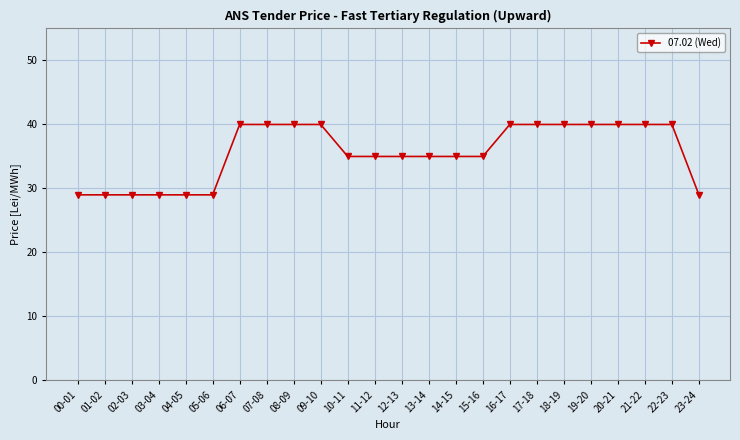

The chart shows a value of 60 at 13-14. True or false?

False